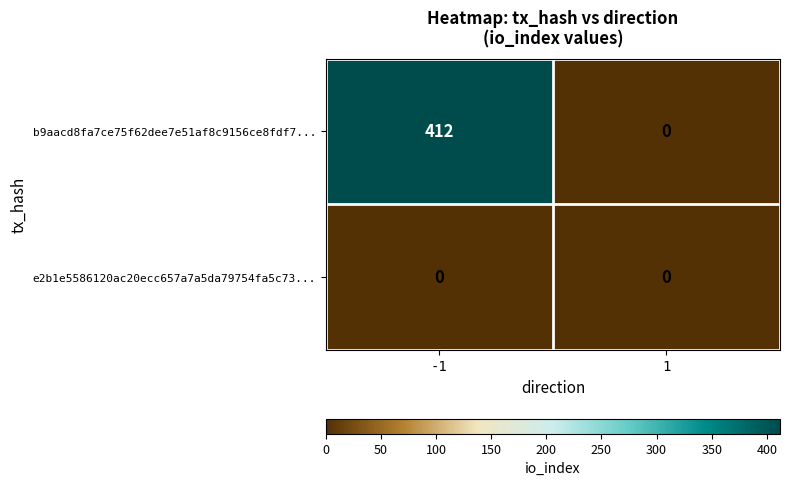

Which series changed the most between -1 and 1?

b9aacd8fa7ce75f62dee7e51af8c9156ce8fdf7...